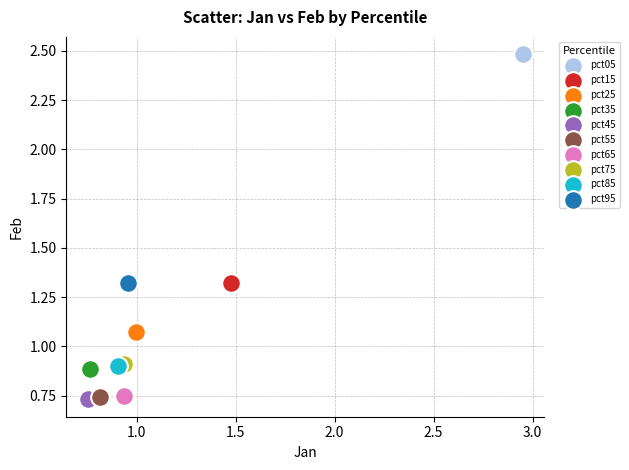

Which series reaches the maximum Y coordinate?

pct05